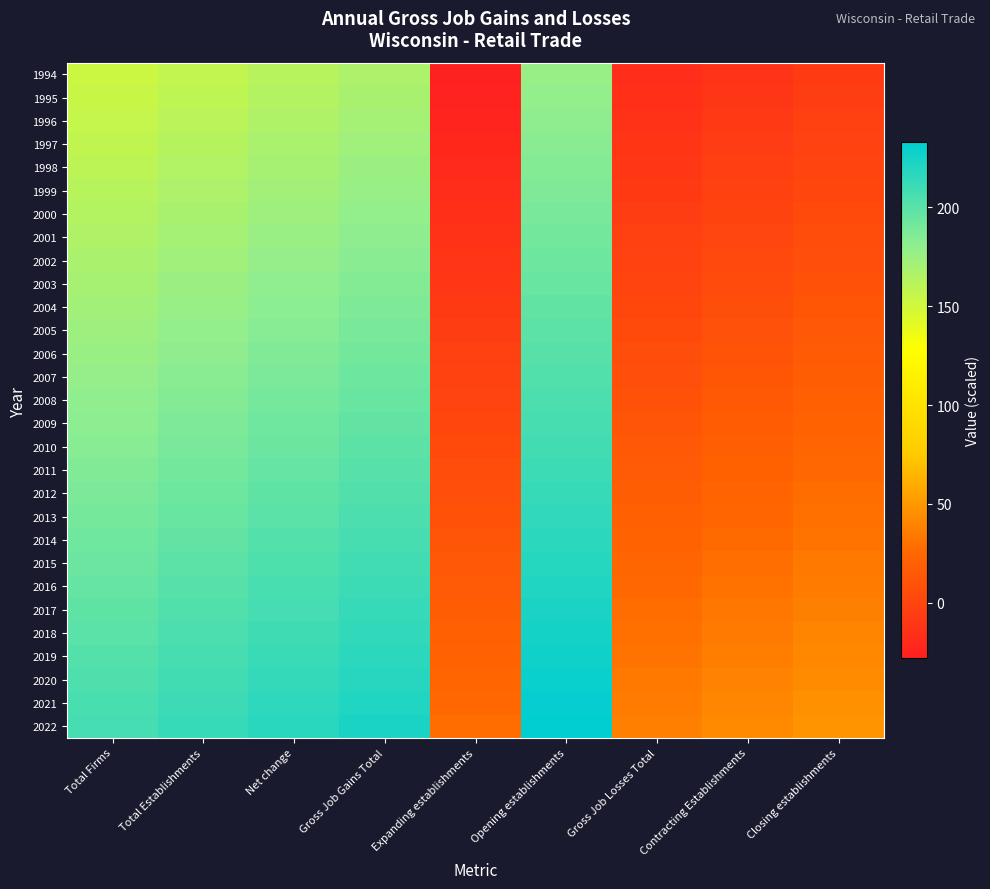

What is the total value across all series at Opening establishments?

5945